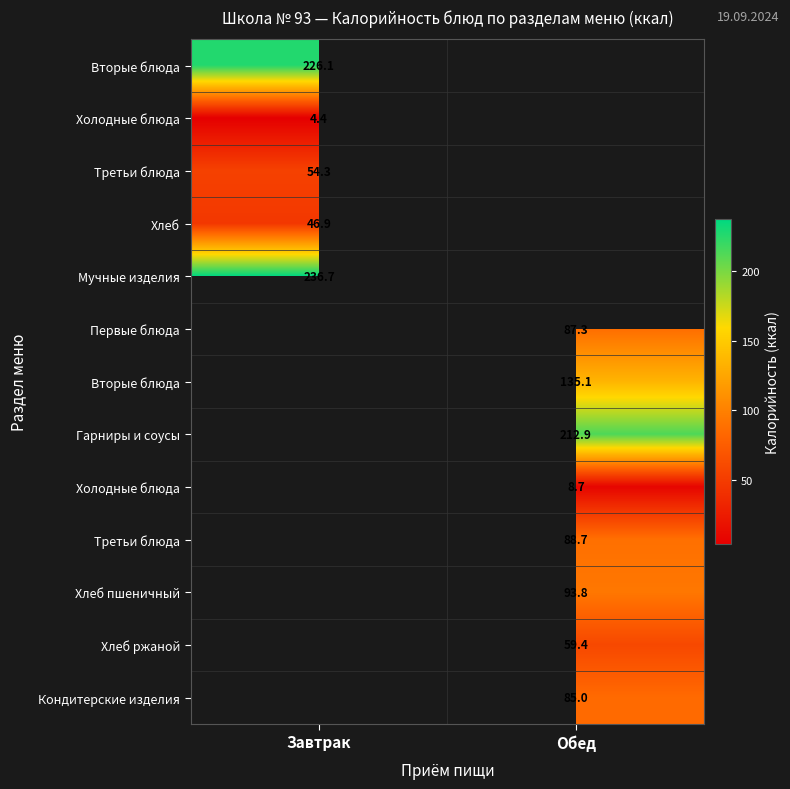

At how many categories does at least one series exceed 20?

2